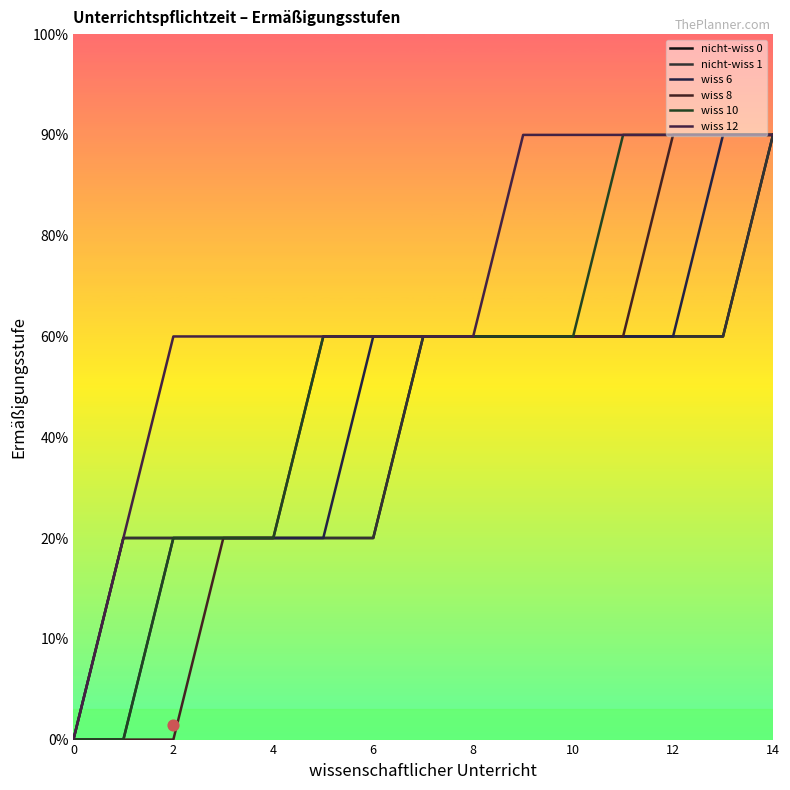

Which series has the widest spread of Y values?

nicht-wiss 0